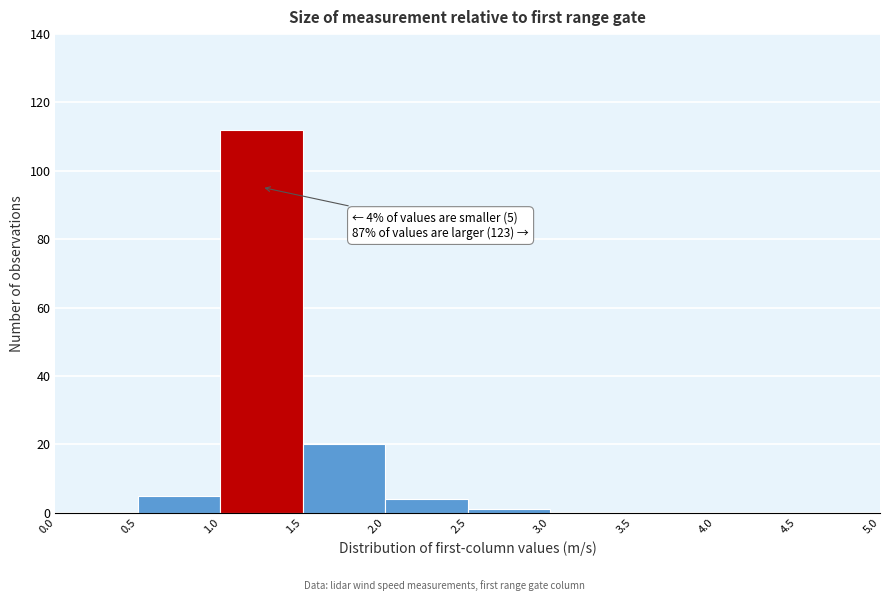

Over which range of the x-axis is the bar tallest?

1.0 to 1.5